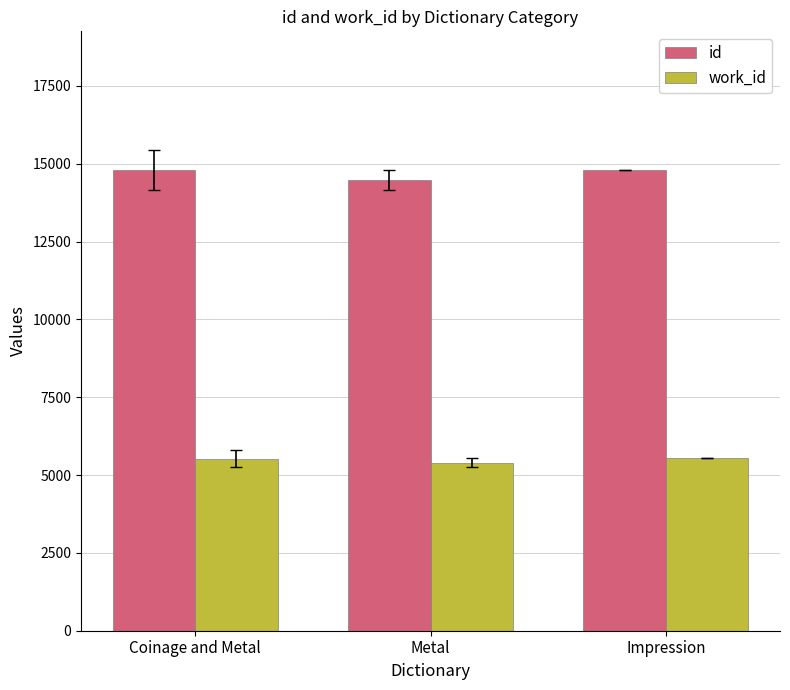

What is the highest value of the id series?

14810.0